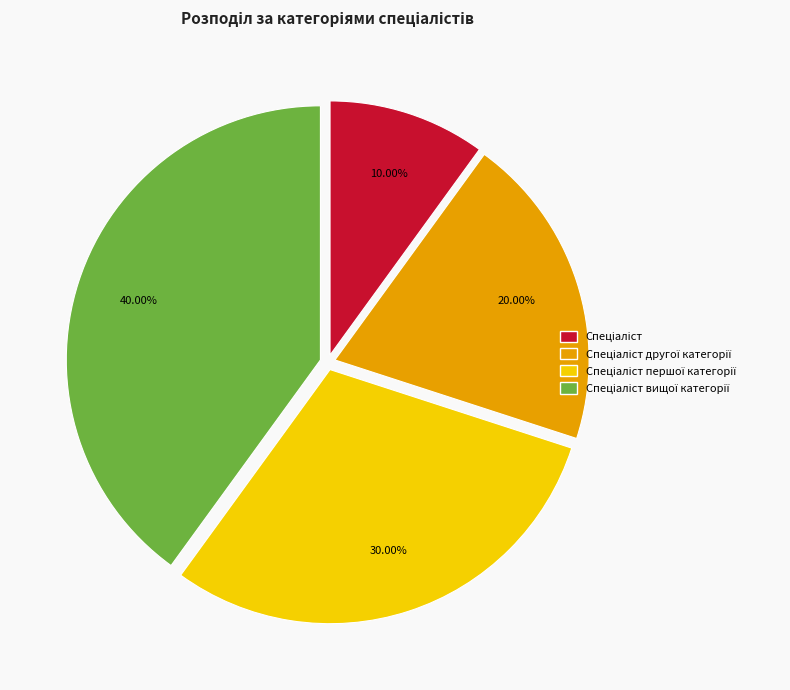

To the nearest percent, what is the average slice percentage?

25%